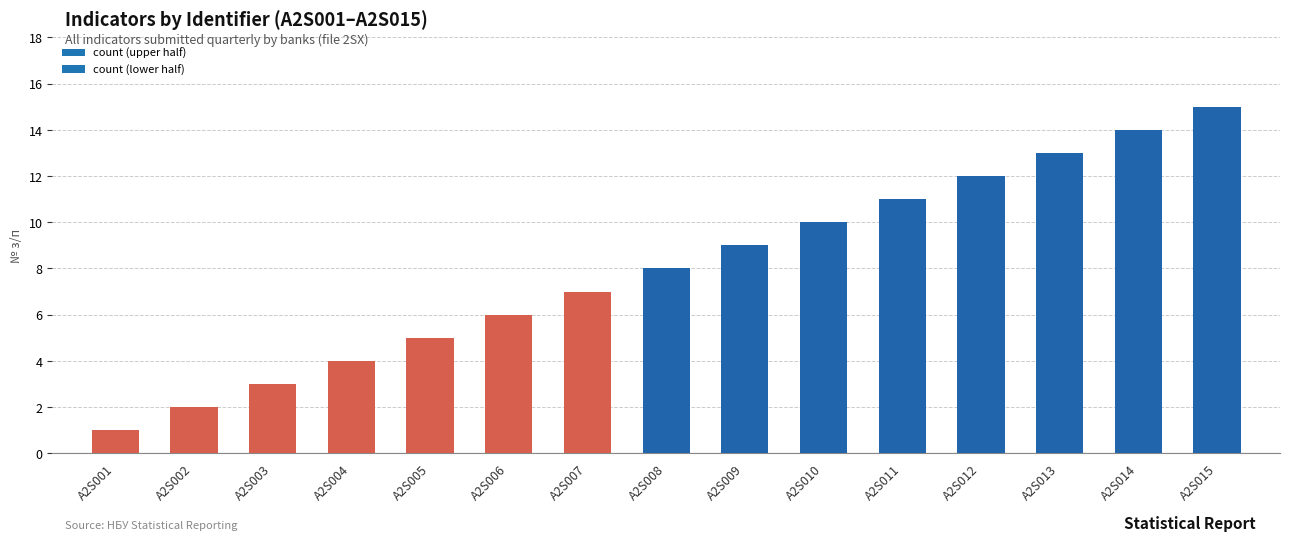

True or false: the data shows 4 at A2S008.

False